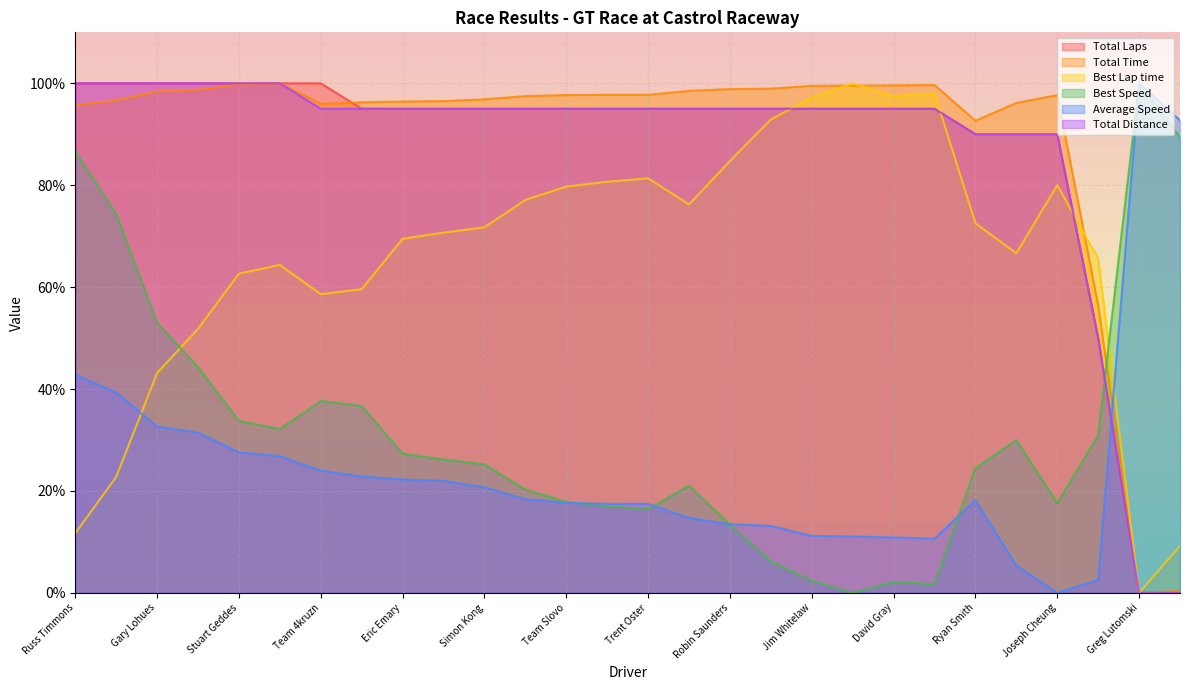

What is the label of the 13th point from the right?

Gary Roberts